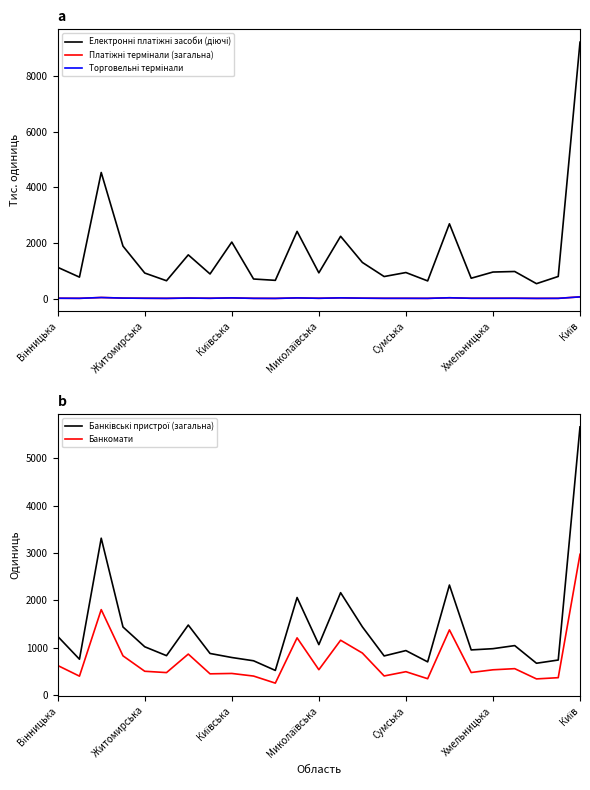

What is the total value across all series at Вінницька?

3018.3